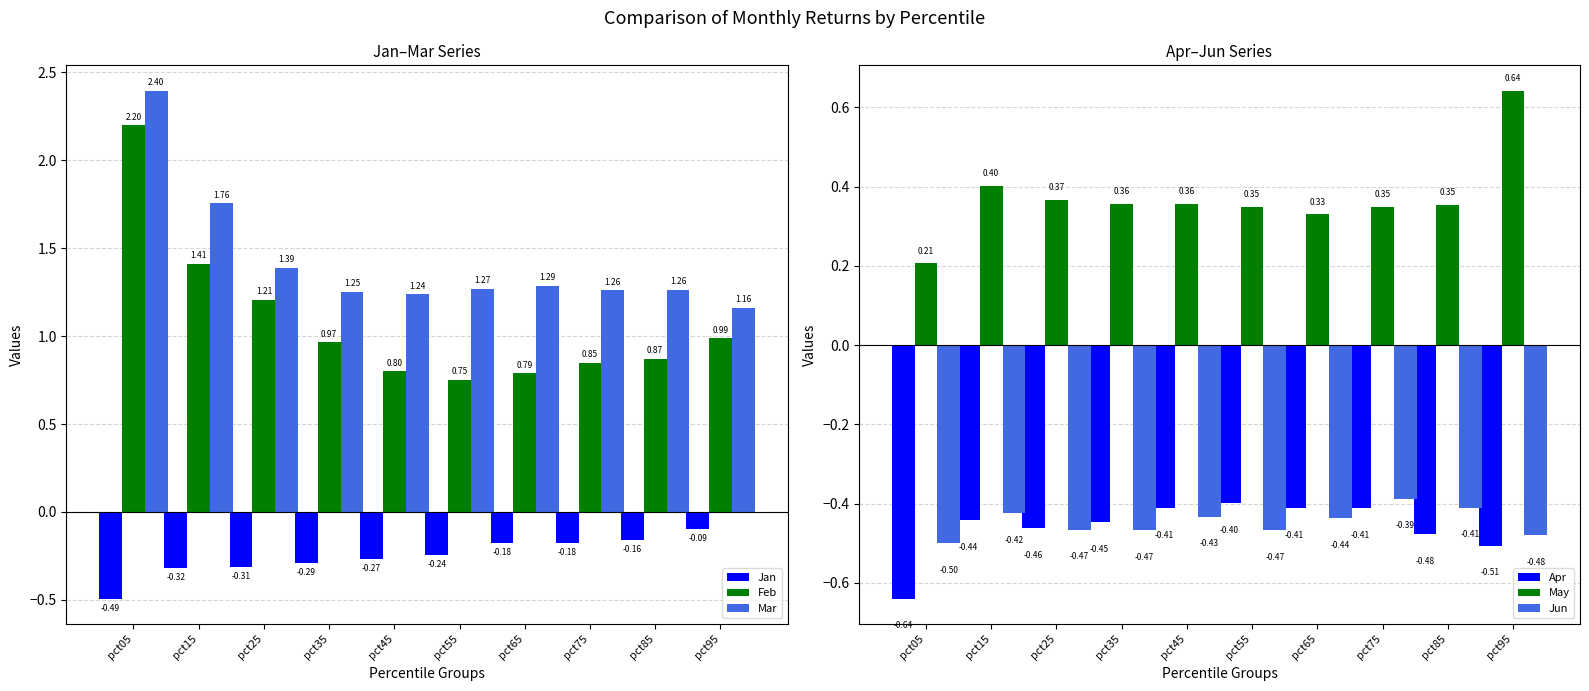

At how many categories does at least one series exceed 0?

10